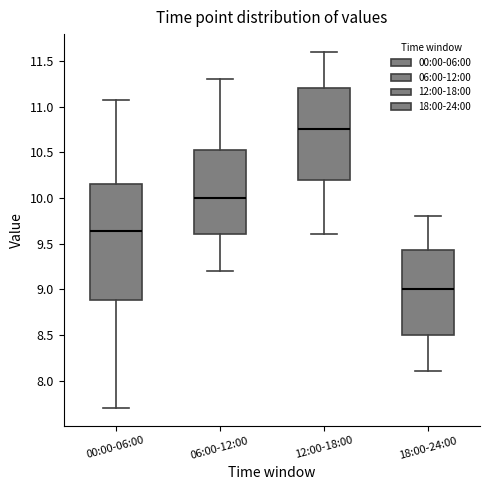

Reading left to right, transcribe this box plot: for each box, give where its median line is, the range the box spans, and where its two whiskers end, as read against the y-axis. The values are not printed on the chart, so give them approximately, as read against the axis.

00:00-06:00: median 9.65, box 8.90 to 10.15, whiskers 7.70 to 11.05
06:00-12:00: median 10.00, box 9.60 to 10.55, whiskers 9.20 to 11.30
12:00-18:00: median 10.75, box 10.20 to 11.20, whiskers 9.60 to 11.60
18:00-24:00: median 9.00, box 8.50 to 9.45, whiskers 8.10 to 9.80